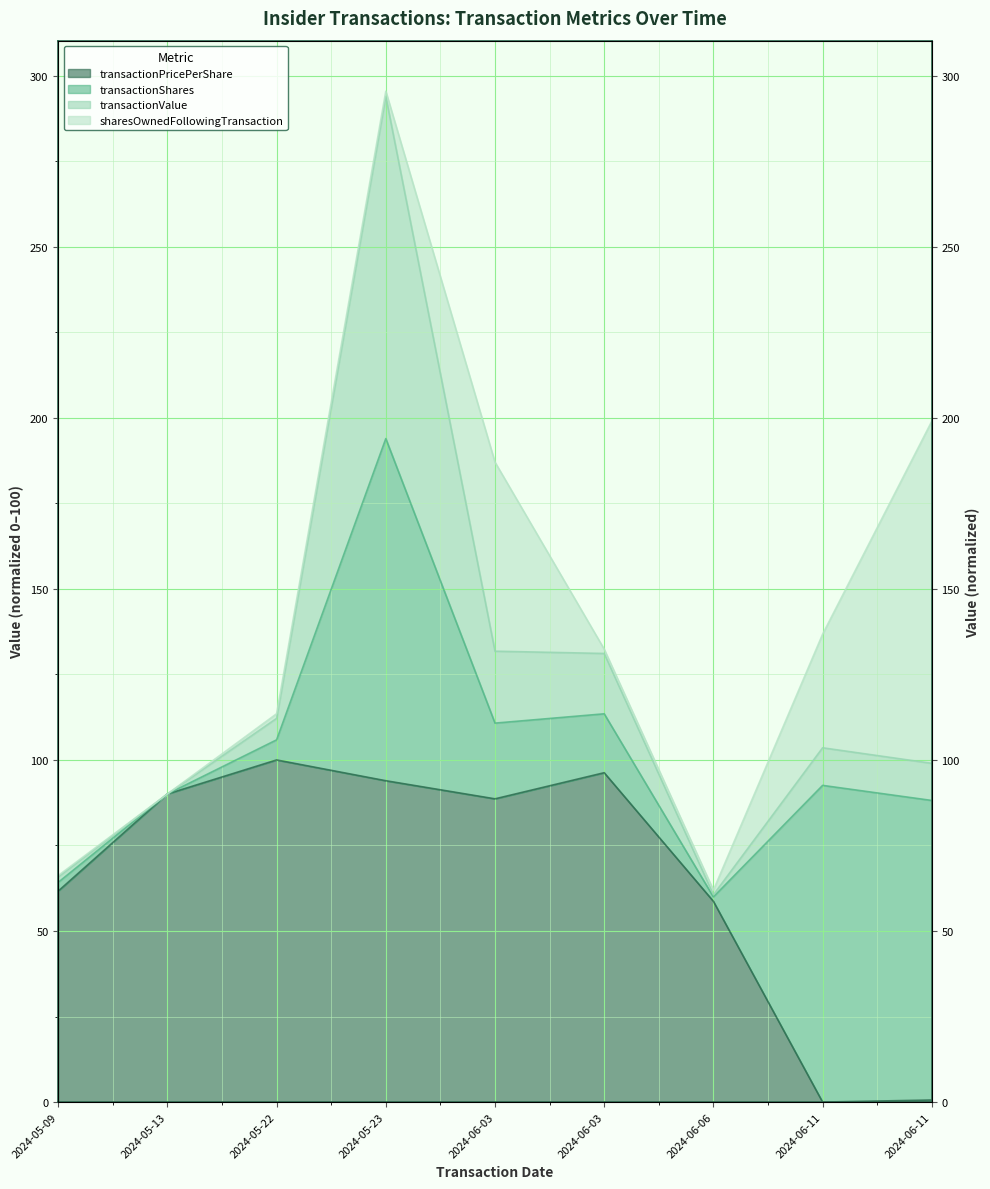

What is the difference between the maximum and minimum values in the transactionValue series?

233.3